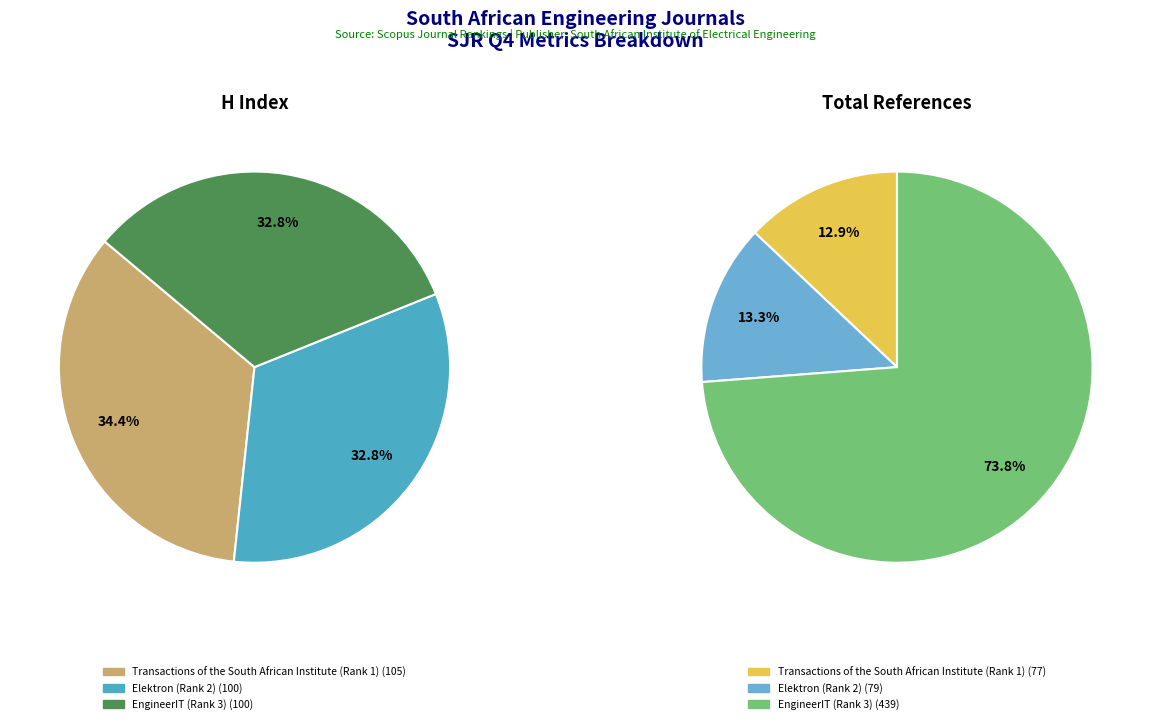

What percentage is the EngineerIT (Rank 3) slice, to the nearest percent?

33%